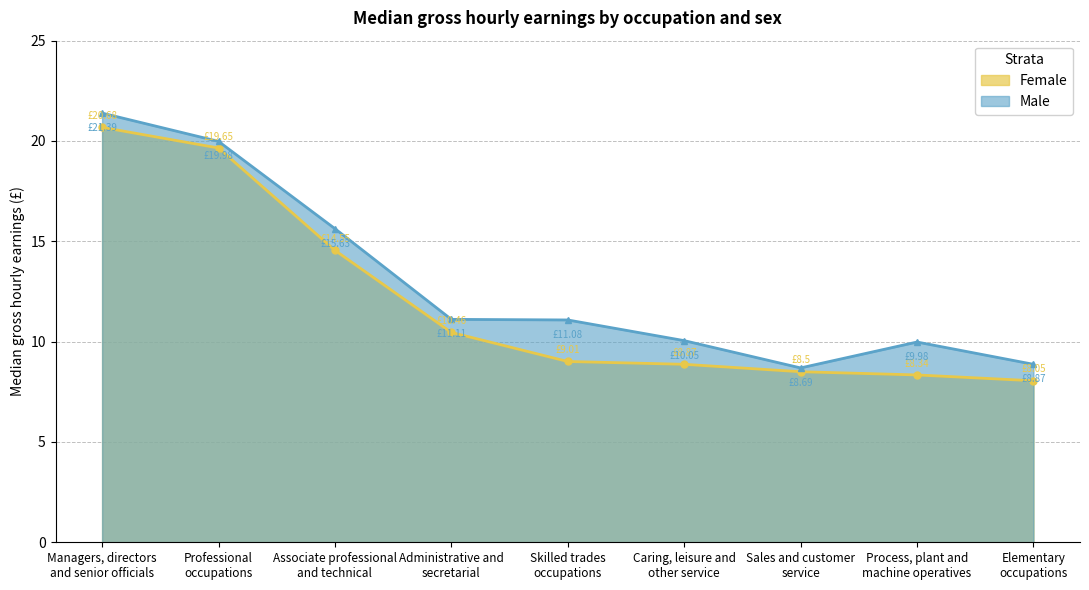

At which category is the sum across all series the highest?

Managers, directors
and senior officials